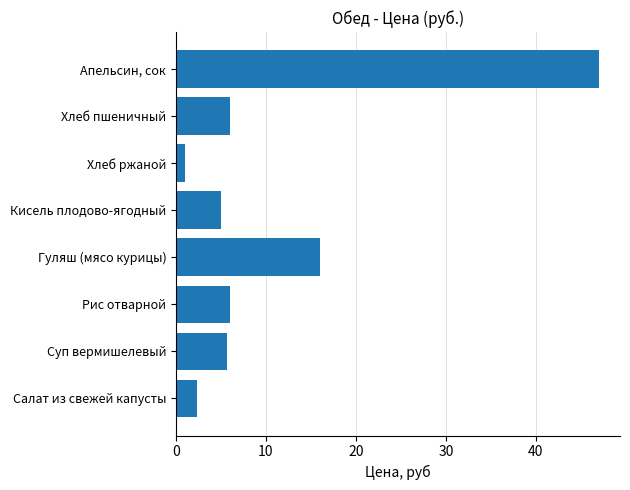

At which category does the chart reach its peak across all series?

Апельсин, сок